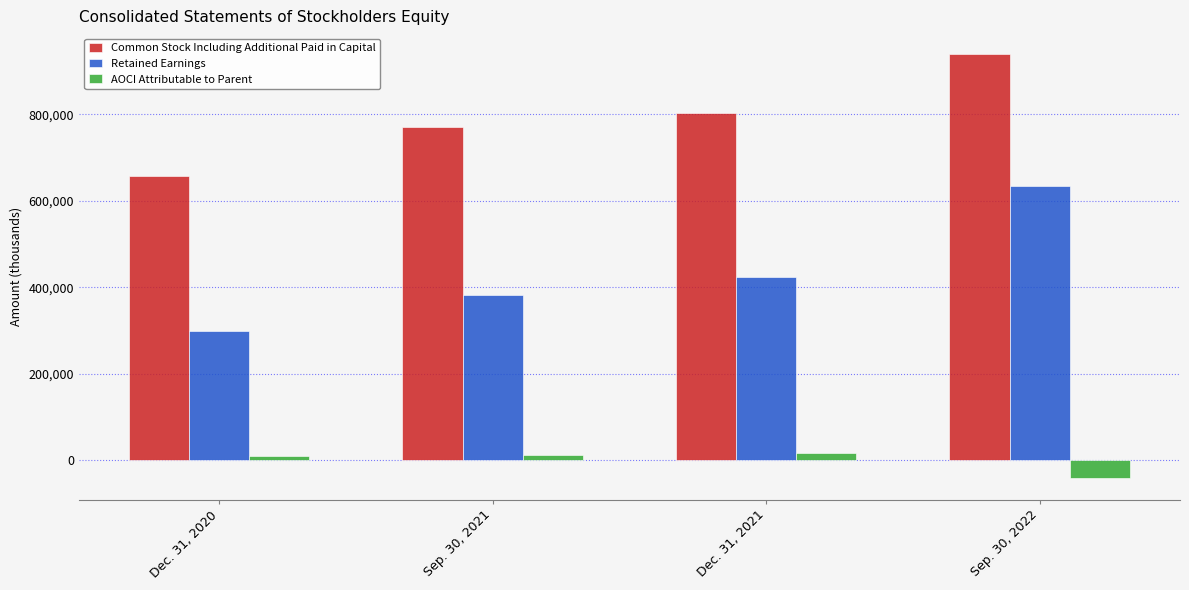

What is the difference between the second highest and minimum values in the Retained Earnings series?

126133